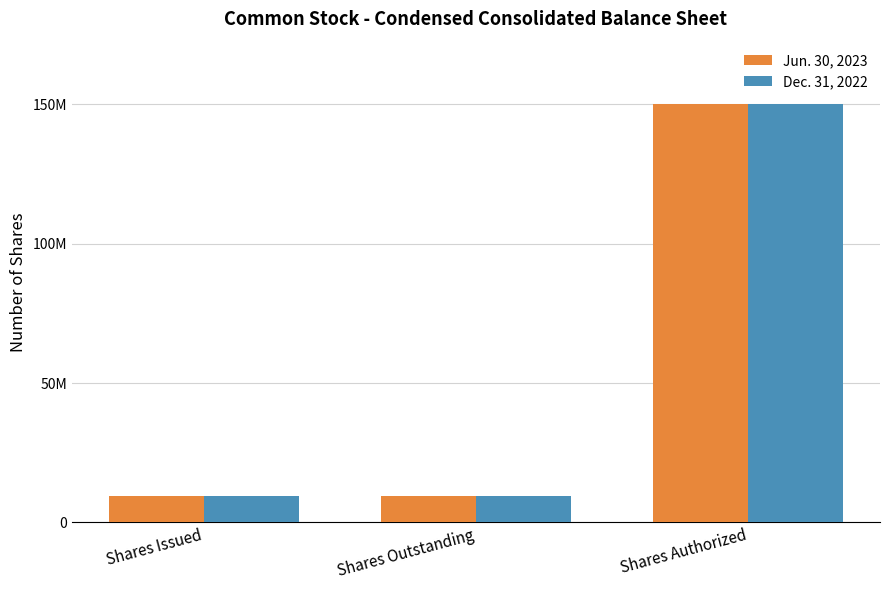

What value does the Dec. 31, 2022 series have at Shares Authorized?

150000000